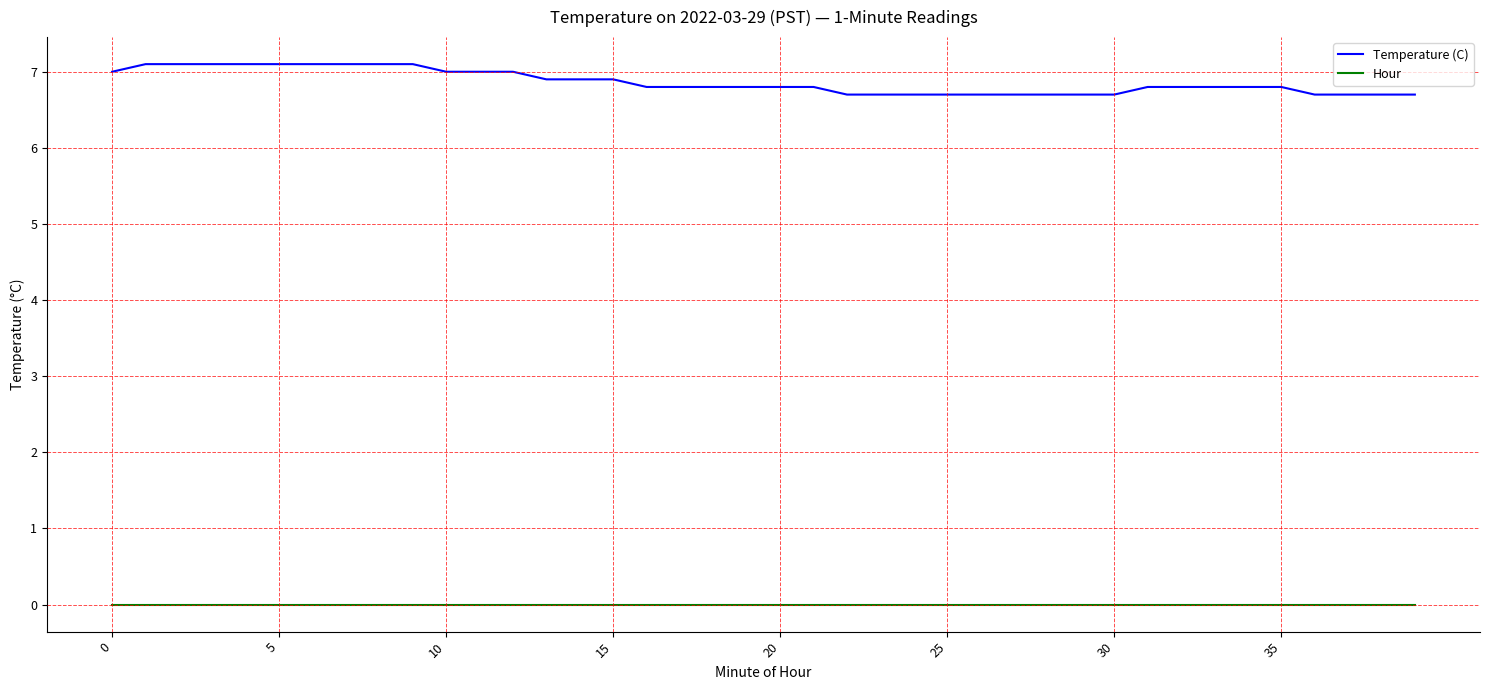

What is the greatest value displayed?

7.1